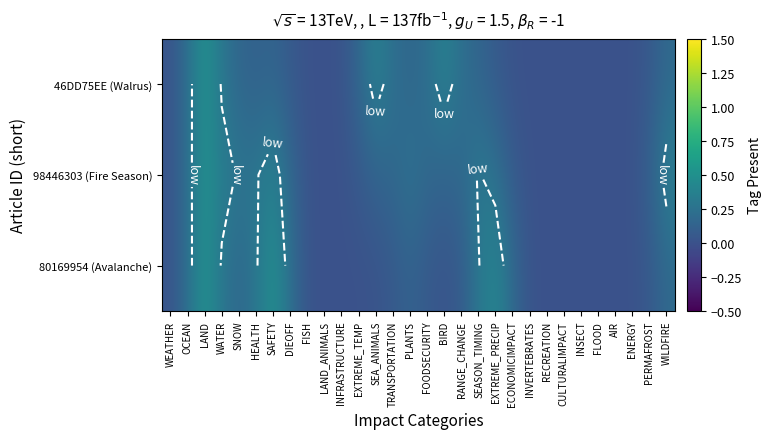

What is the maximum value for 80169954 (Avalanche)?

0.5